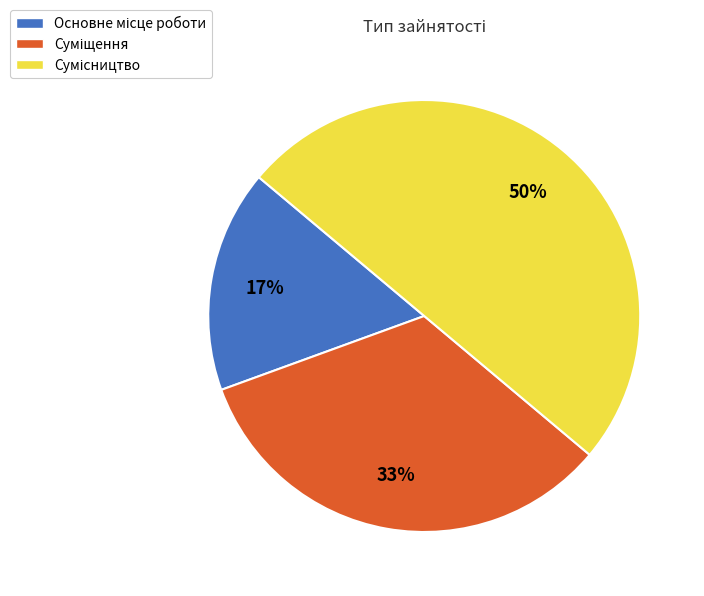

To the nearest percent, what is the difference between the largest and smallest slice percentages?

33%